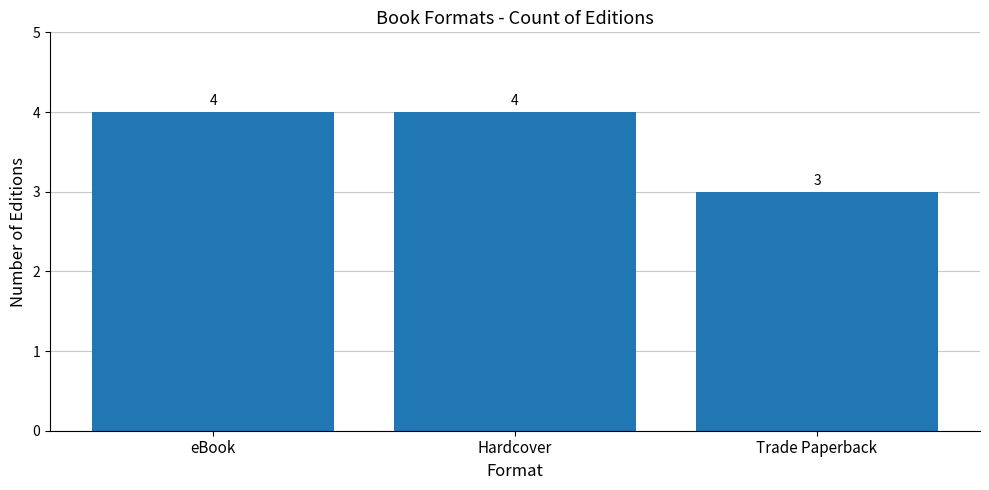

What is the greatest value displayed?

4